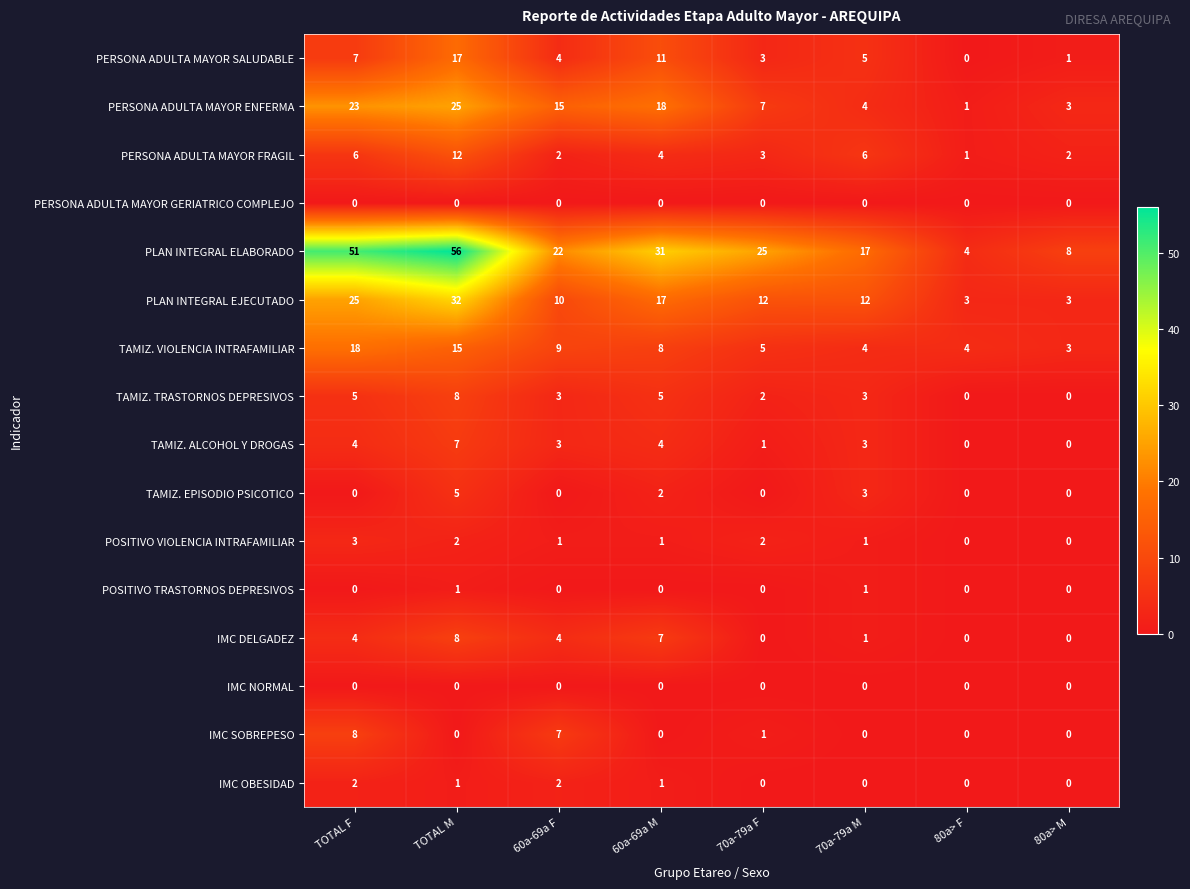

What is the spread (max minus min) of values at 80a> M?

8